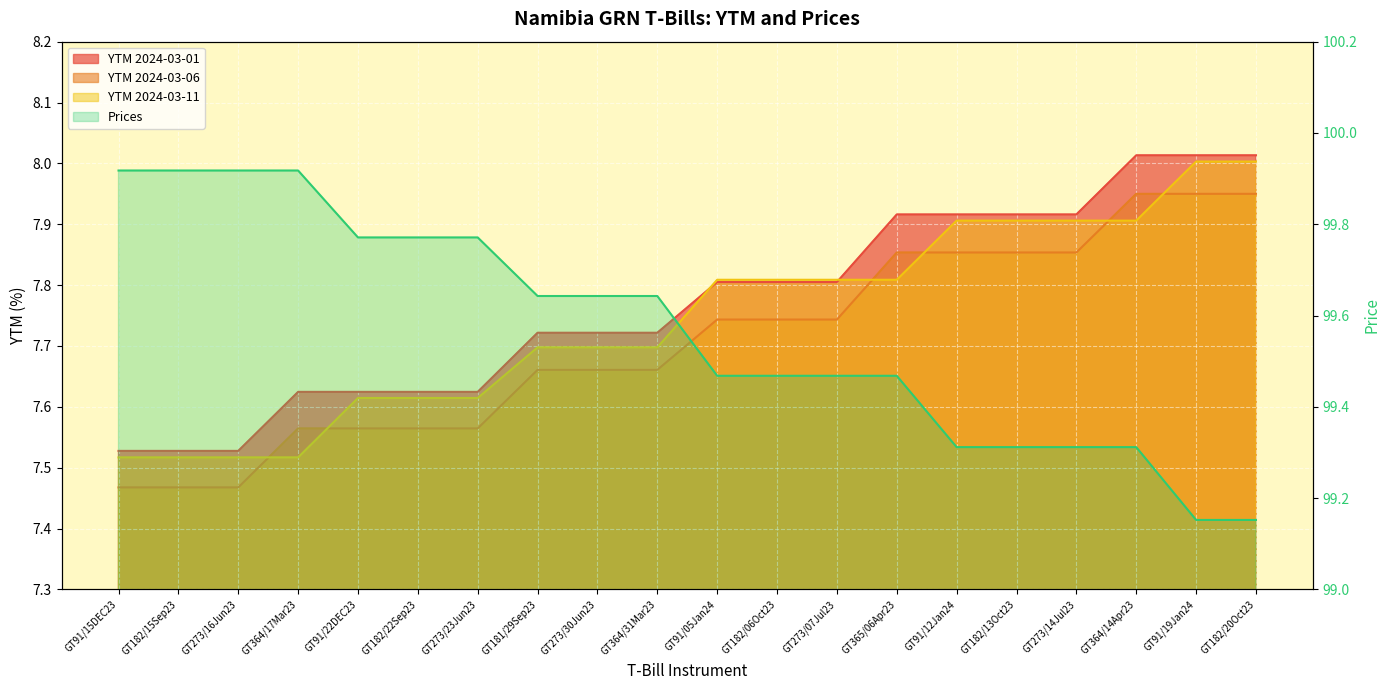

What is the minimum value shown in the chart?

99.2